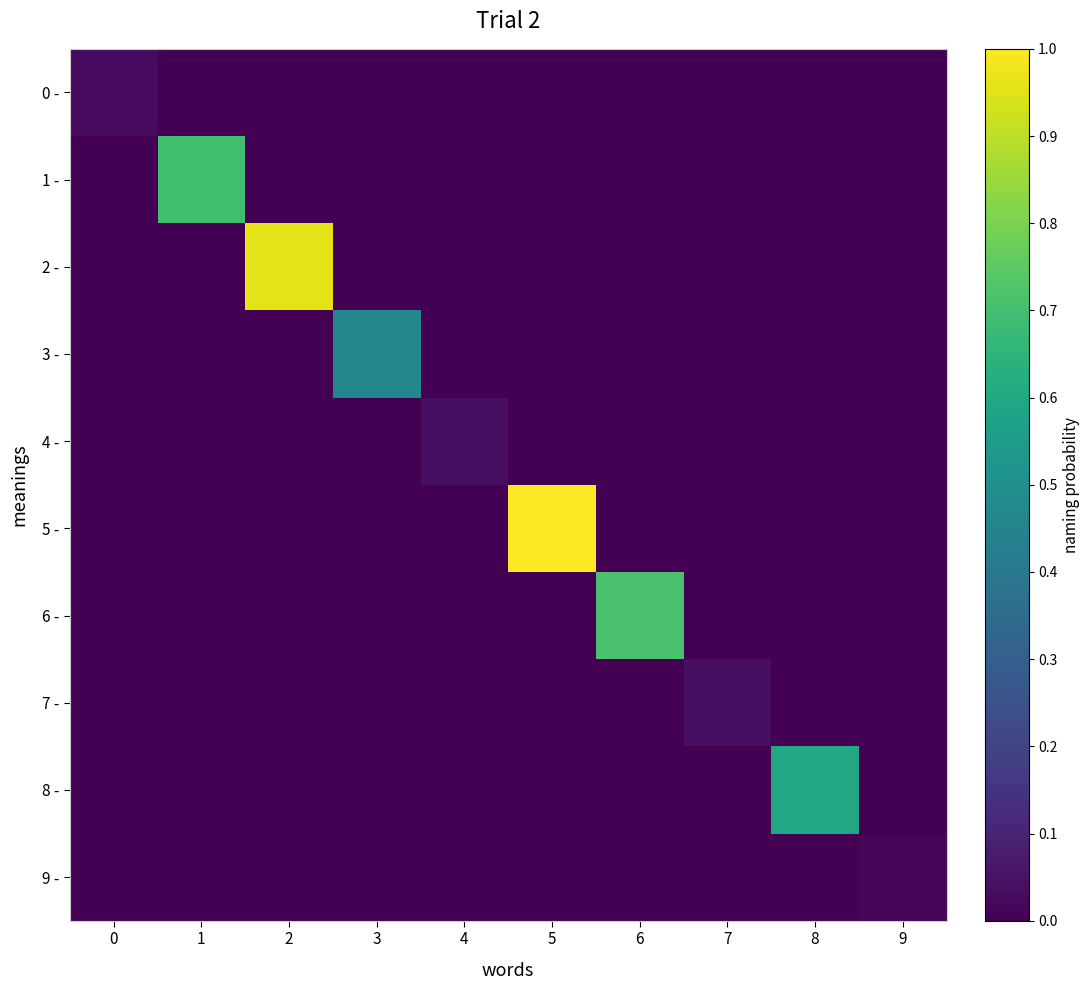

At which category is the sum across all series the highest?

5